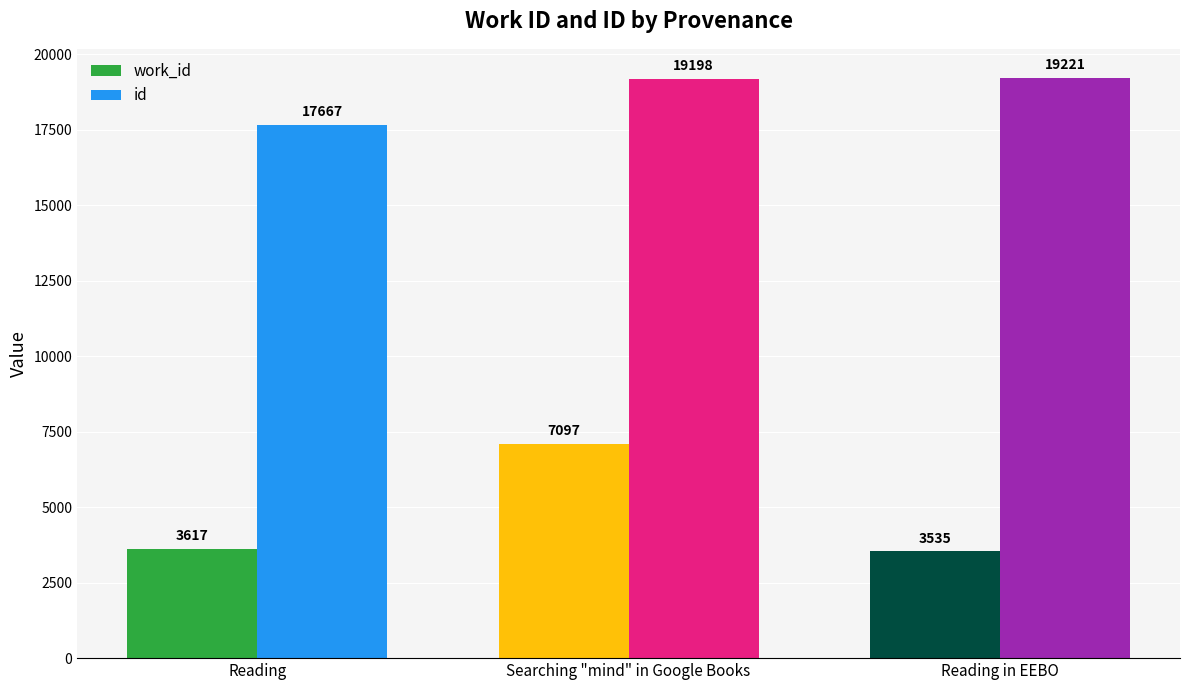

Which category has the lowest value in the work_id series?

Reading in EEBO